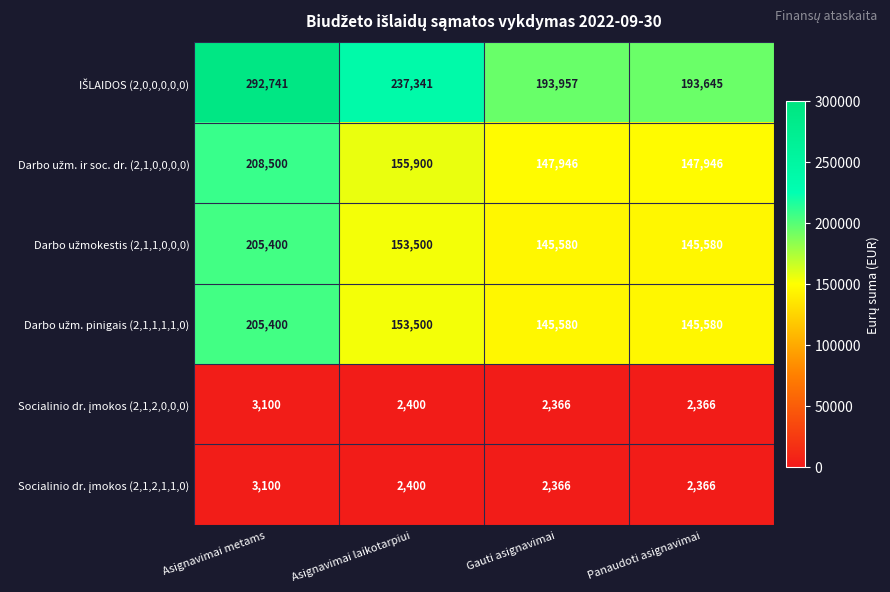

What is the difference between the highest and lowest values at Asignavimai laikotarpiui?

234941